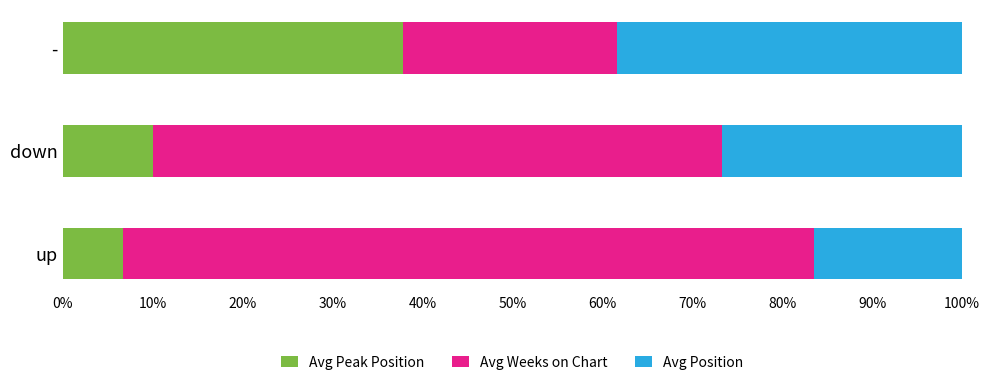

The Avg Peak Position series shows 55.6 at -. True or false?

False